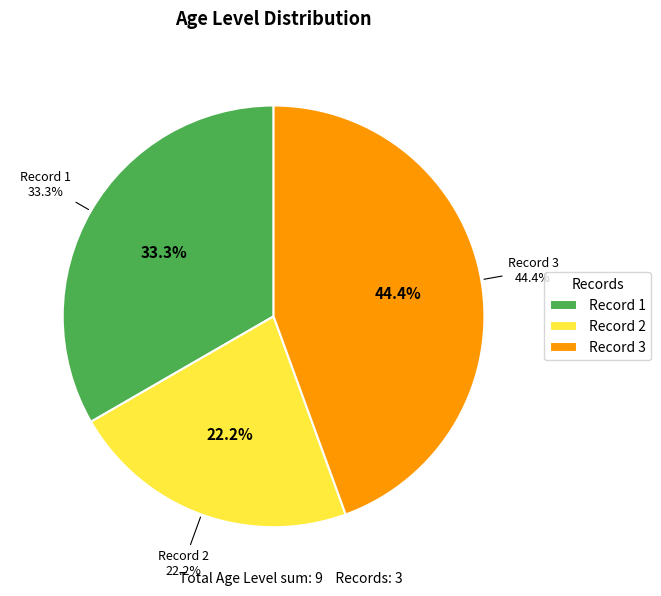

What is the smallest slice in the pie chart?

2